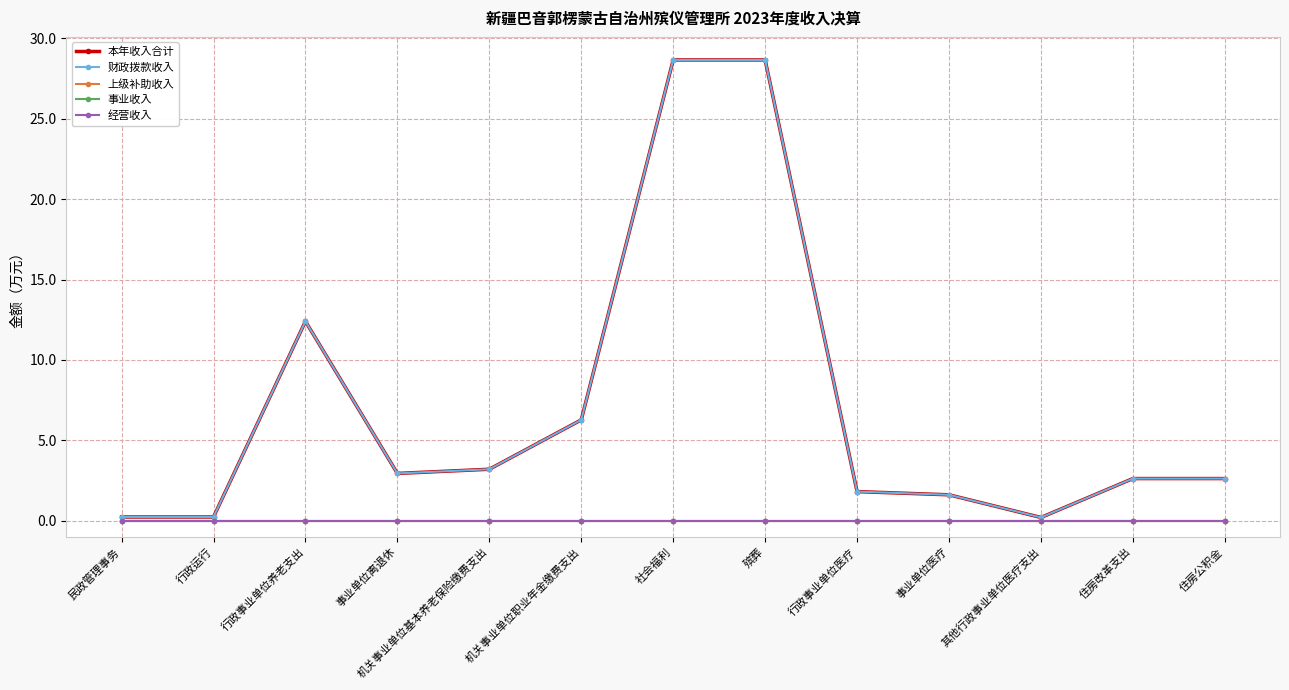

Does the chart have visible grid lines?

Yes